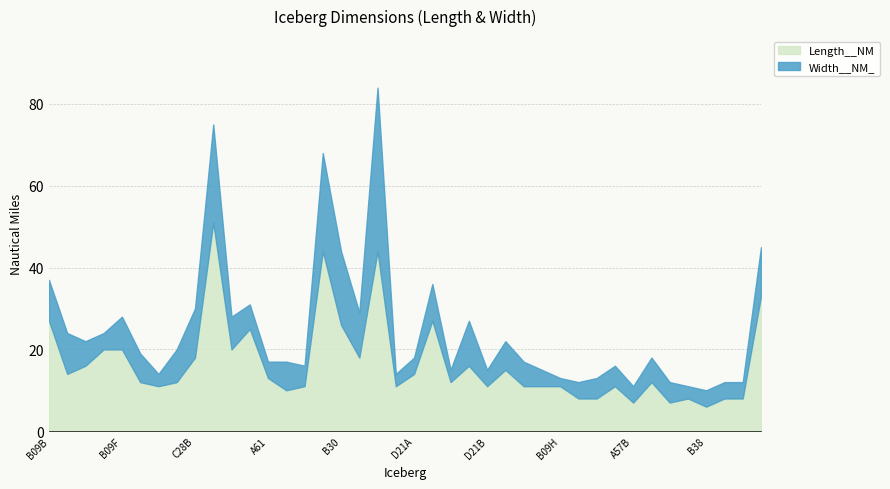

Reading right to left, transcribe all the data shown in this chart.

Length__NM: 33	8	8	6	8	7	12	7	11	8	8	11	11	11	15	11	16	12	27	14	11	44	18	26	44	11	10	13	25	20	51	18	12	11	12	20	20	16	14	27
Width__NM_: 12	4	4	4	3	5	6	4	5	5	4	2	4	6	7	4	11	3	9	4	3	40	11	18	24	5	7	4	6	8	24	12	8	3	7	8	4	6	10	10